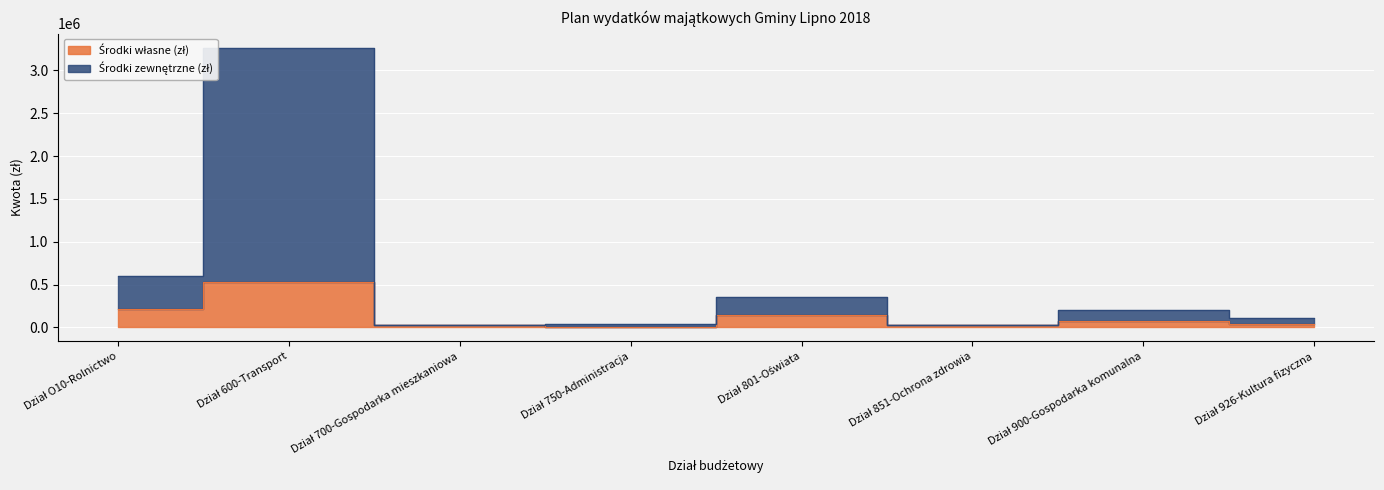

Rank the categories by Środki zewnętrzne (zł) value from lowest to highest.

Dział 700-Gospodarka mieszkaniowa, Dział 851-Ochrona zdrowia, Dział 750-Administracja, Dział 926-Kultura fizyczna, Dział 900-Gospodarka komunalna, Dział 801-Oświata, Dział O10-Rolnictwo, Dział 600-Transport